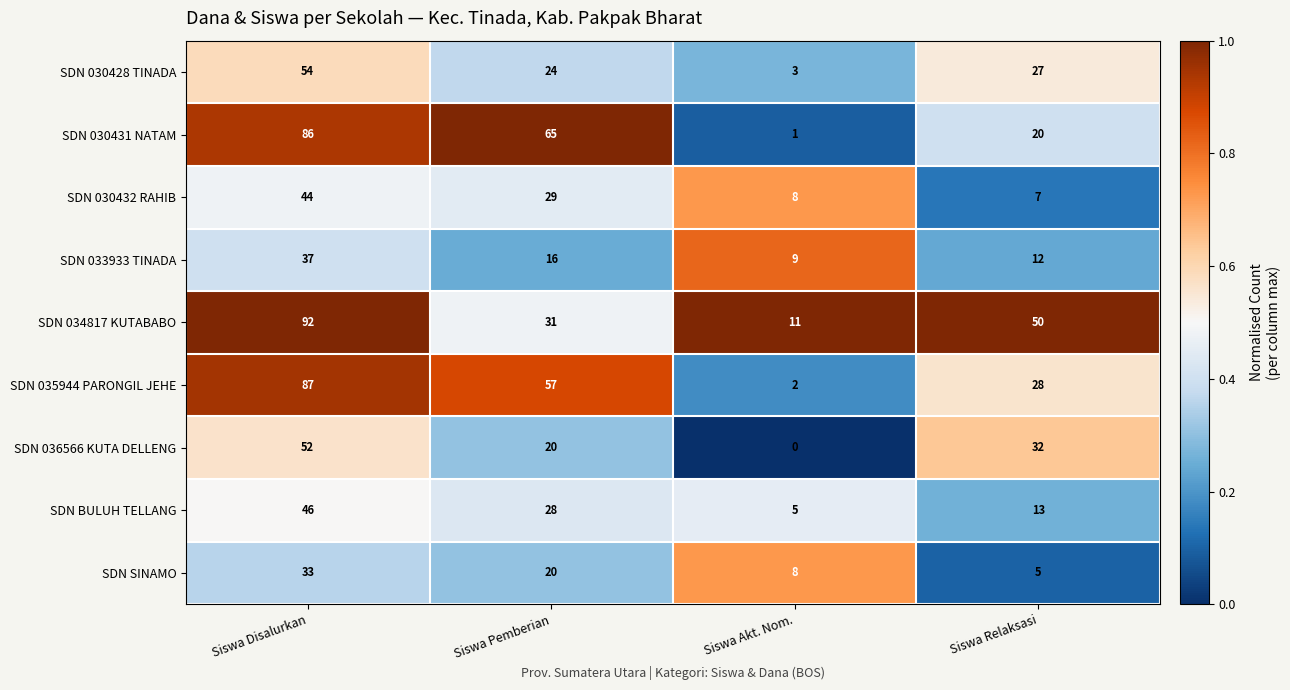

What is the sum of the SDN BULUH TELLANG values at Siswa Relaksasi and Siswa Pemberian?

41